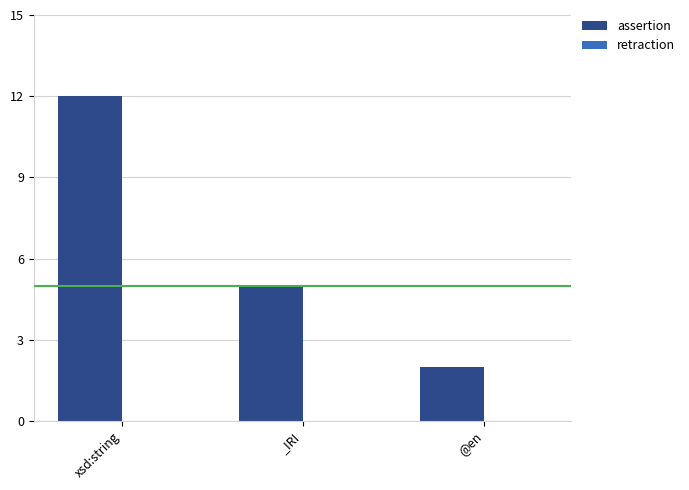

Is it true that the value at _IRI is 2?

False